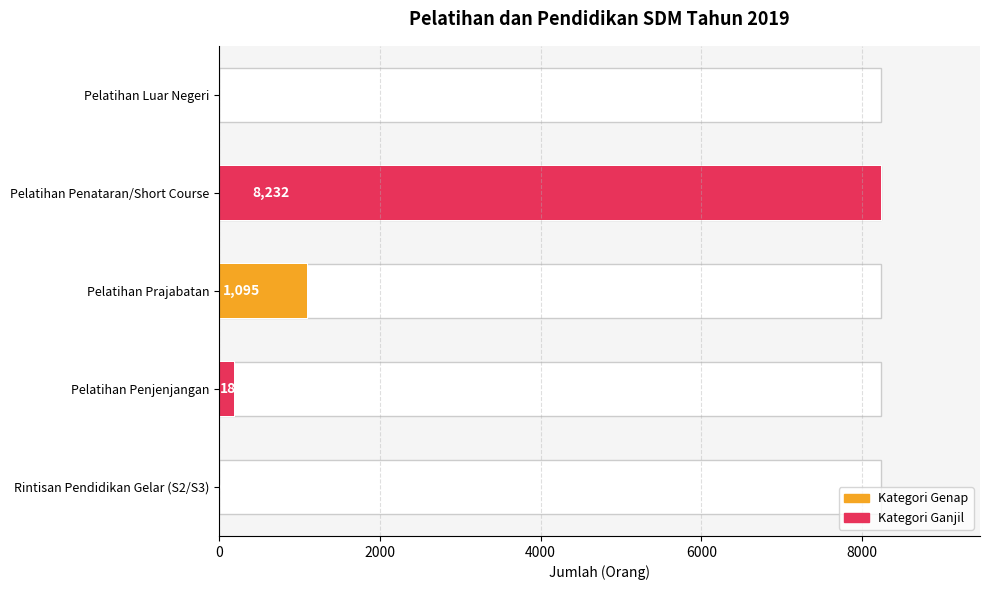

Which label corresponds to the largest value in the chart?

Pelatihan Penataran/Short Course